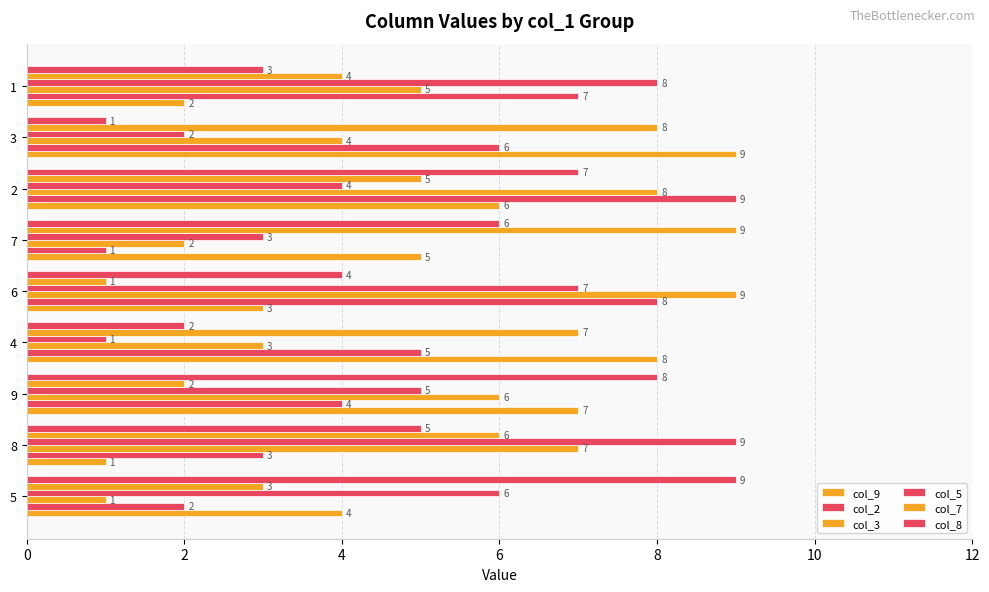

How many data points does each series have?

9